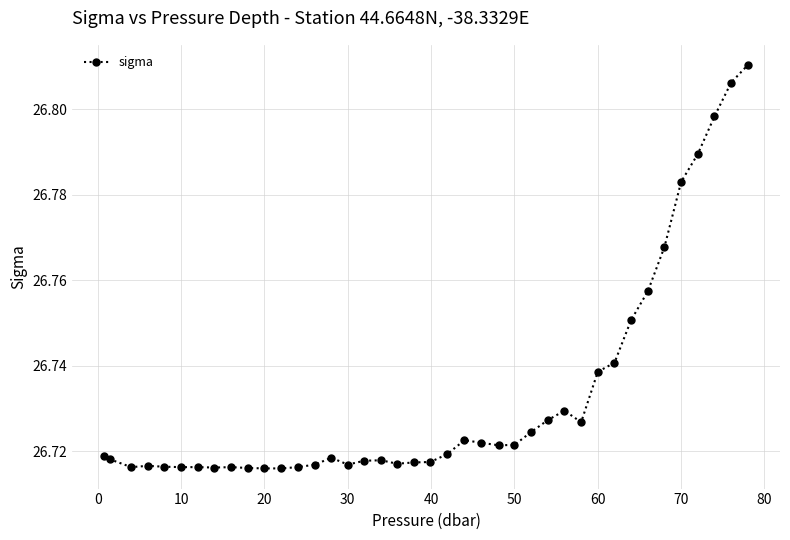

How many lines are shown in the chart?

1